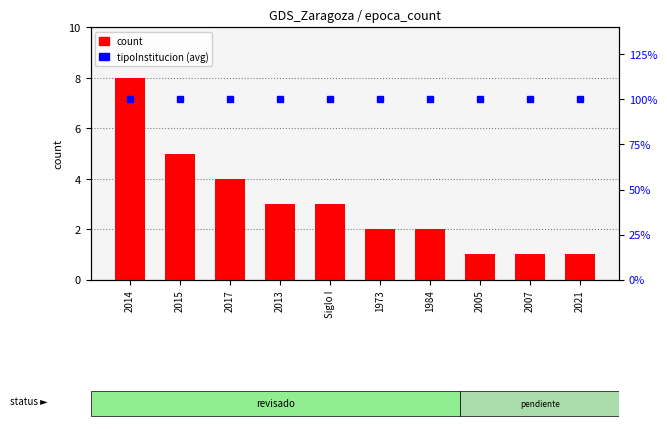

What is the total value across all series at 2005?

2